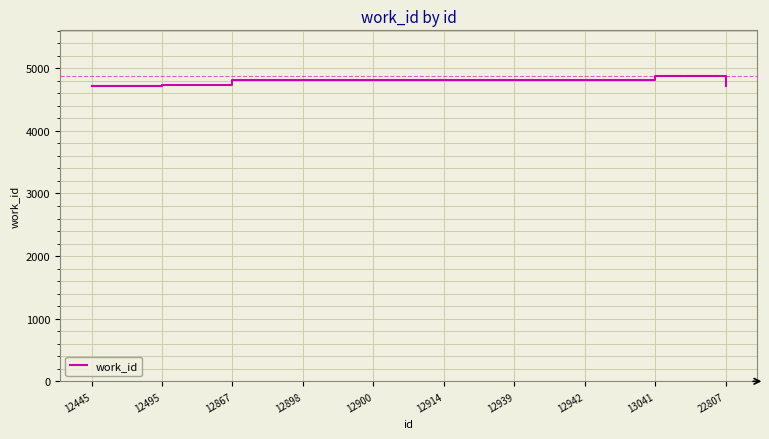

Is it true that the value at 13041 is 4875?

True